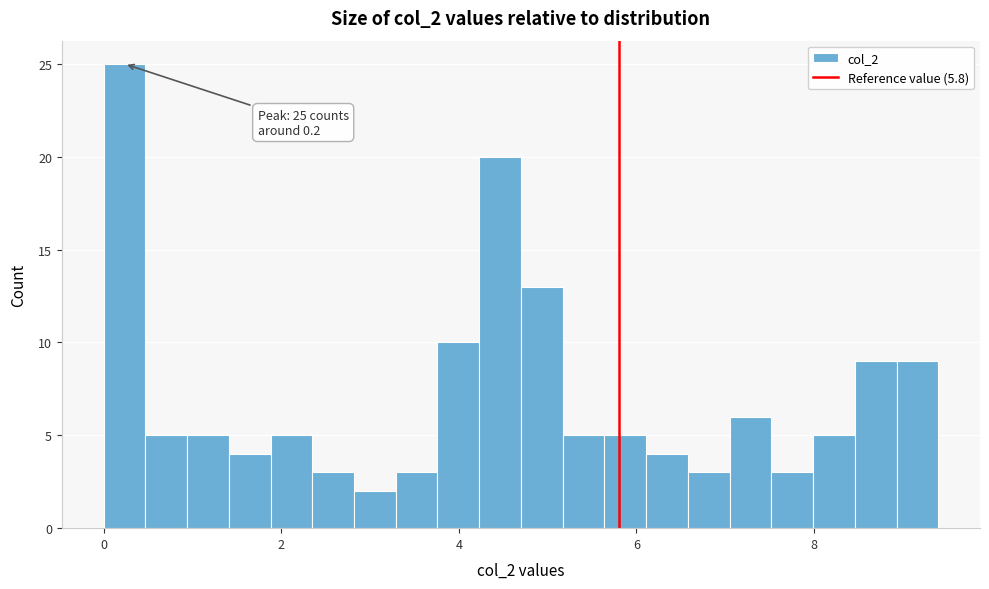

Read against the x-axis, roughly where is the centre of the tallest bar?

0.2